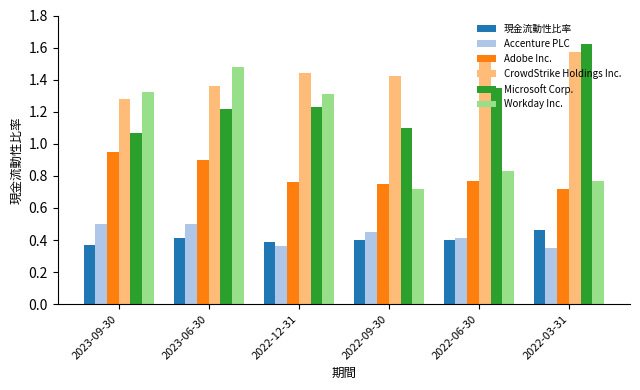

Between 2022-12-31 and 2022-03-31, which series saw the biggest shift?

Workday Inc.